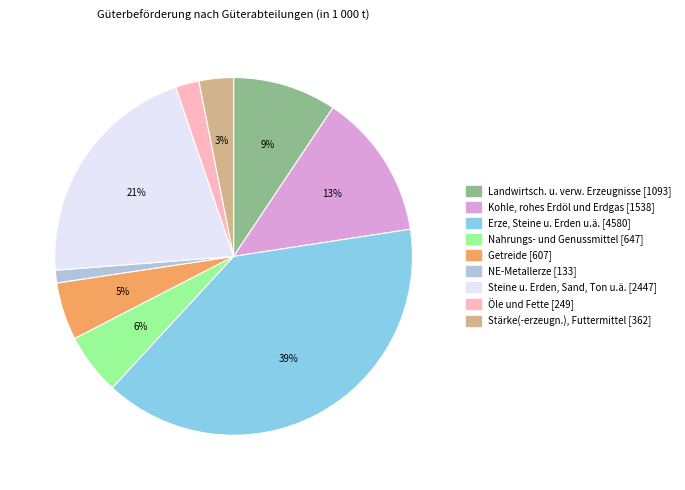

Is it true that Getreide is 1% of the pie?

False